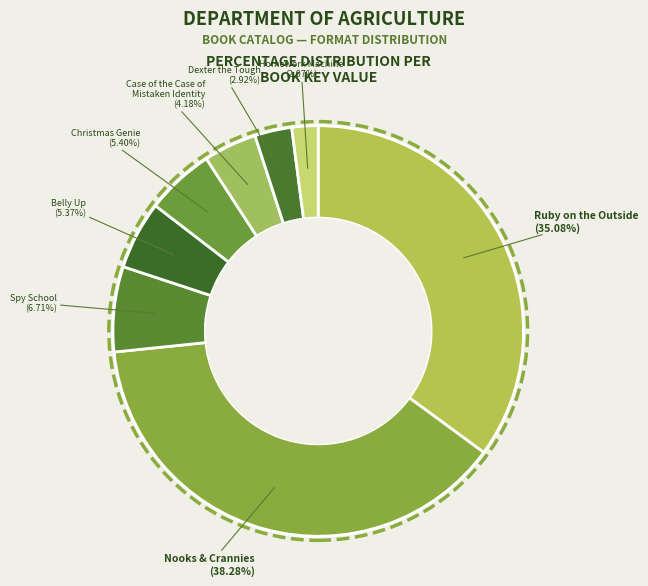

To the nearest percent, what is the difference between the largest and smallest slice percentages?

36%